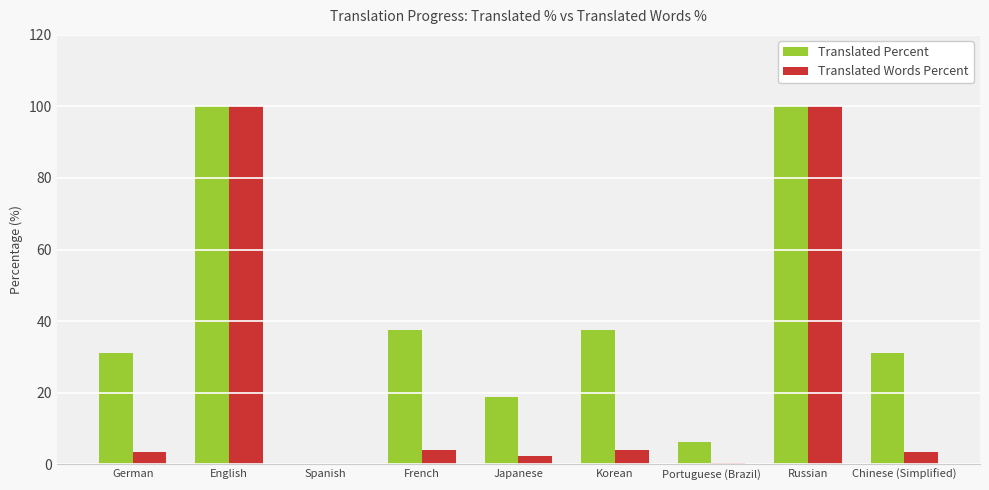

Read the Translated Percent value at Japanese.

18.7